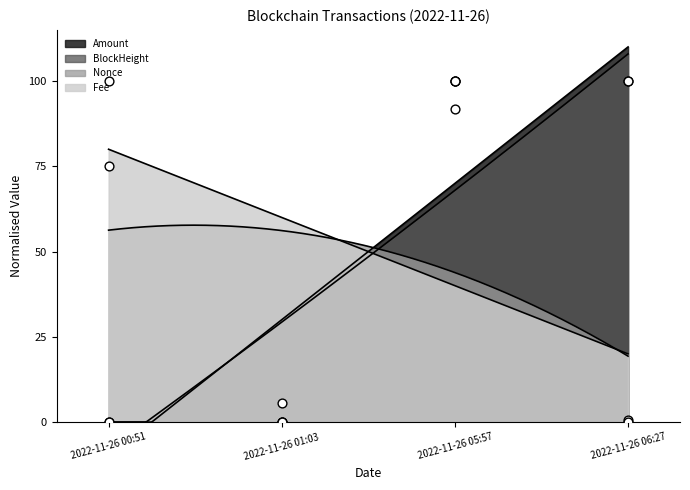

At which category is the sum across all series the highest?

2022-11-26 05:57